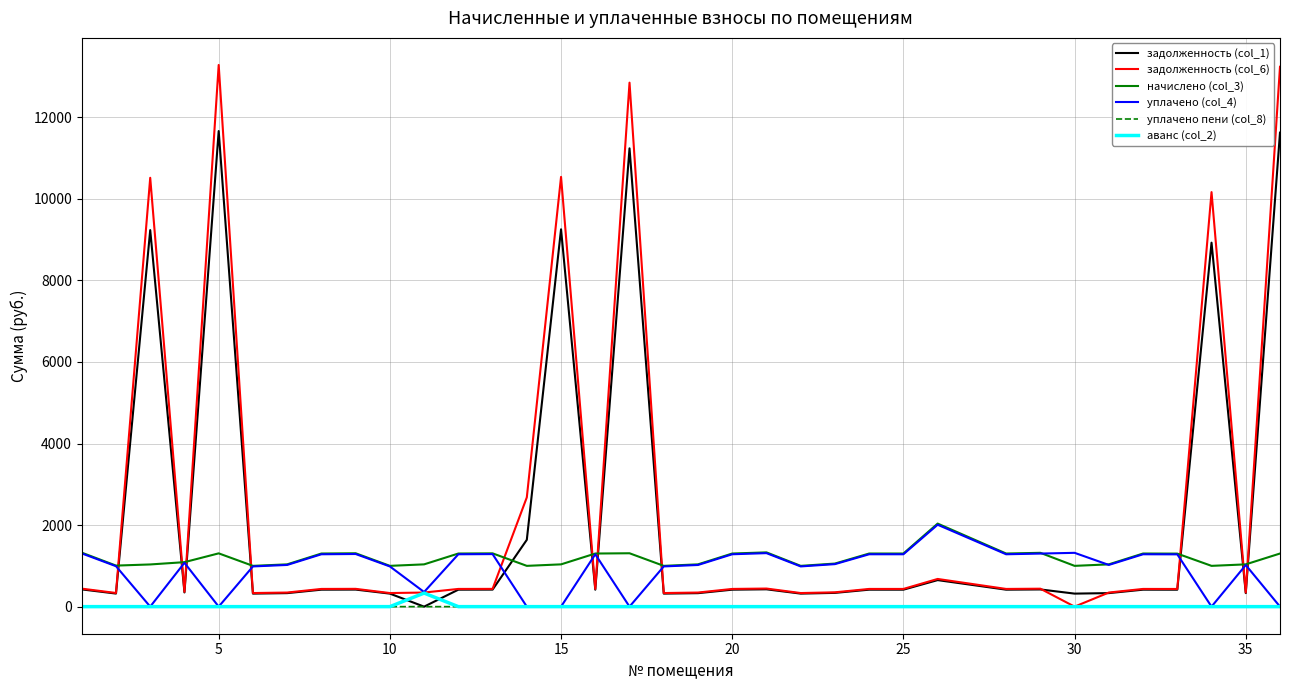

Which series has the widest spread of values?

задолженность (col_6)